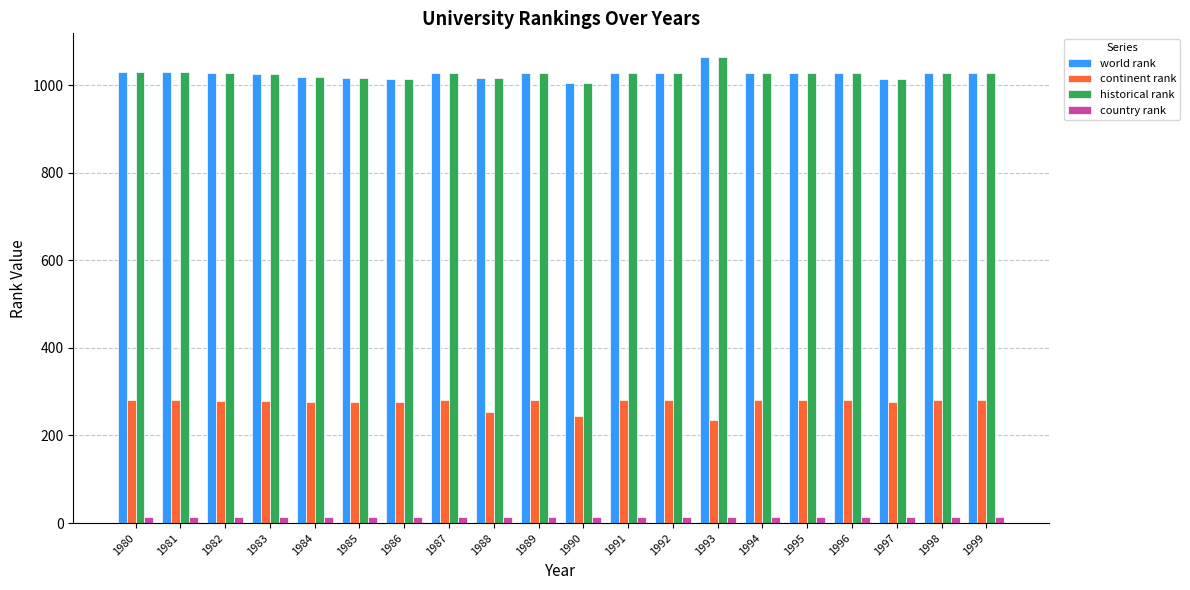

What is the average value of the world rank series?

1026